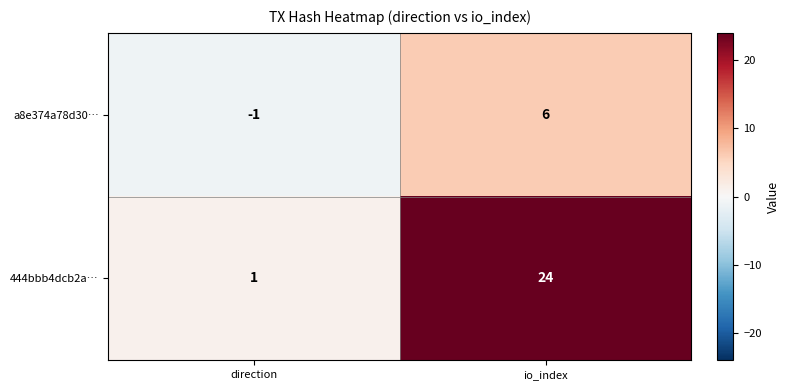

Is it true that a8e374a78d30… equals 6 at io_index?

True